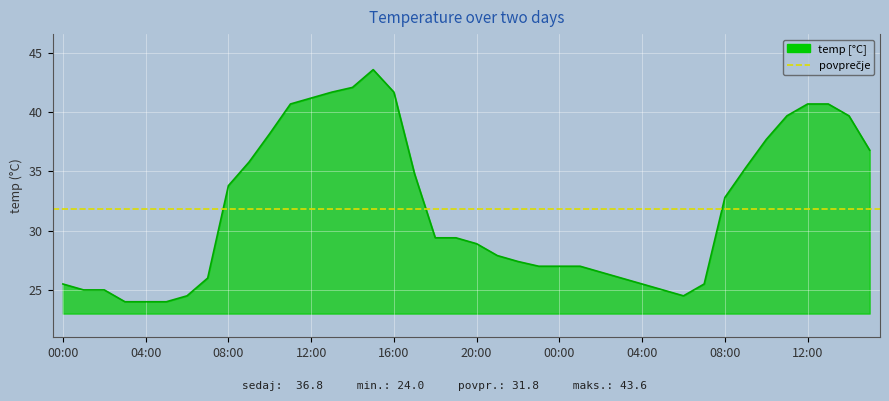

Rank the categories by value from lowest to highest.

03:00, 04:00, 05:00, 06:00, 06:00, 01:00, 02:00, 05:00, 00:00, 04:00, 07:00, 07:00, 03:00, 02:00, 23:00, 00:00, 01:00, 22:00, 21:00, 20:00, 18:00, 19:00, 08:00, 08:00, 17:00, 09:00, 09:00, 15:00, 10:00, 10:00, 11:00, 14:00, 11:00, 12:00, 13:00, 12:00, 13:00, 16:00, 14:00, 15:00